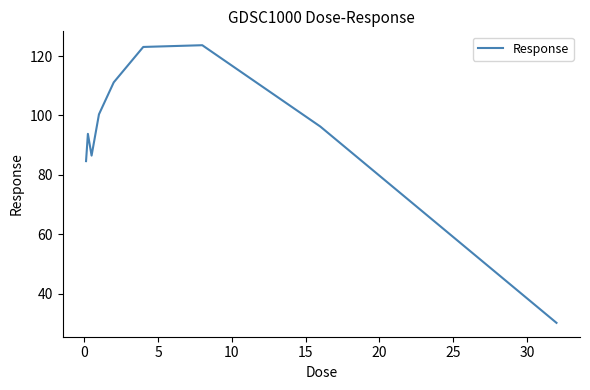

What is the difference between the maximum and minimum values?

93.5